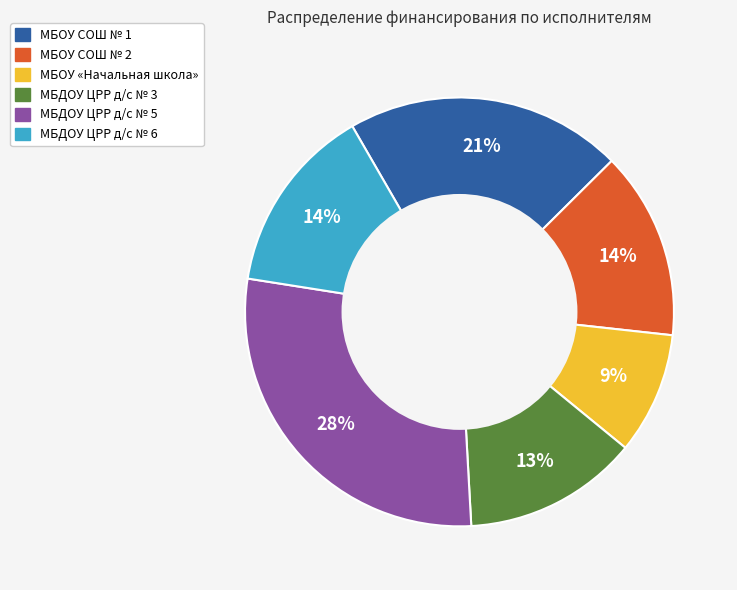

To the nearest percent, what is the average slice percentage?

17%